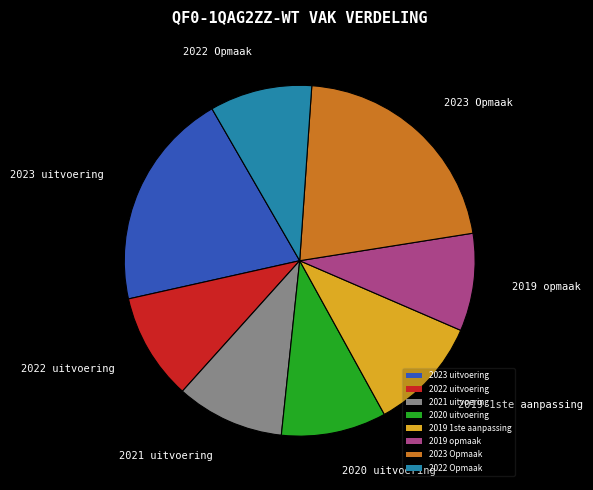

The 2020 uitvoering slice represents 10% of the pie. True or false?

True